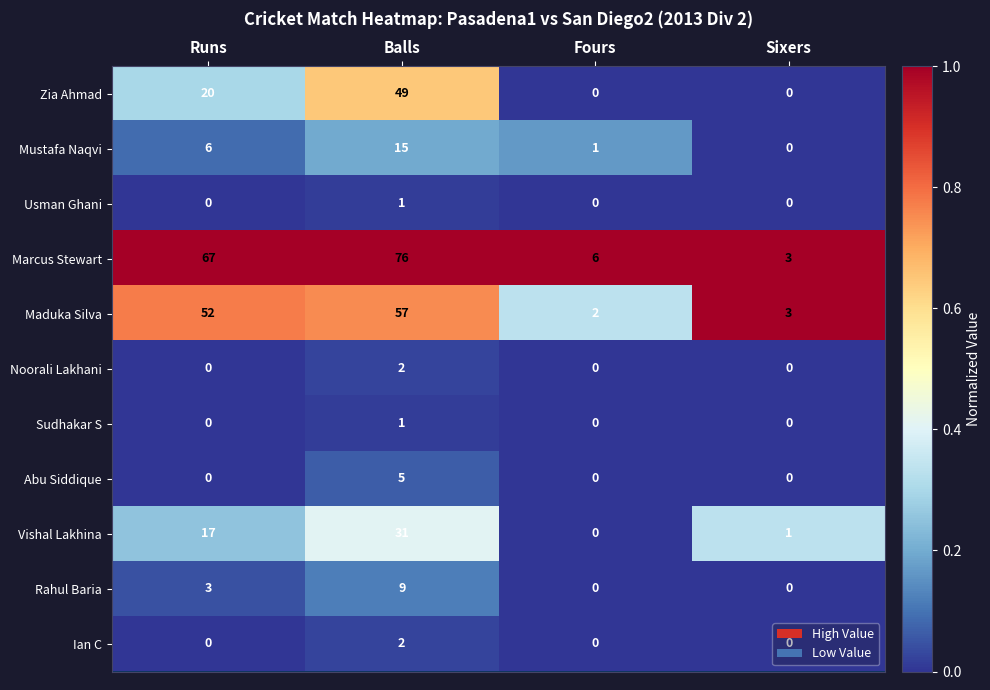

At which category is the sum across all series the highest?

Balls